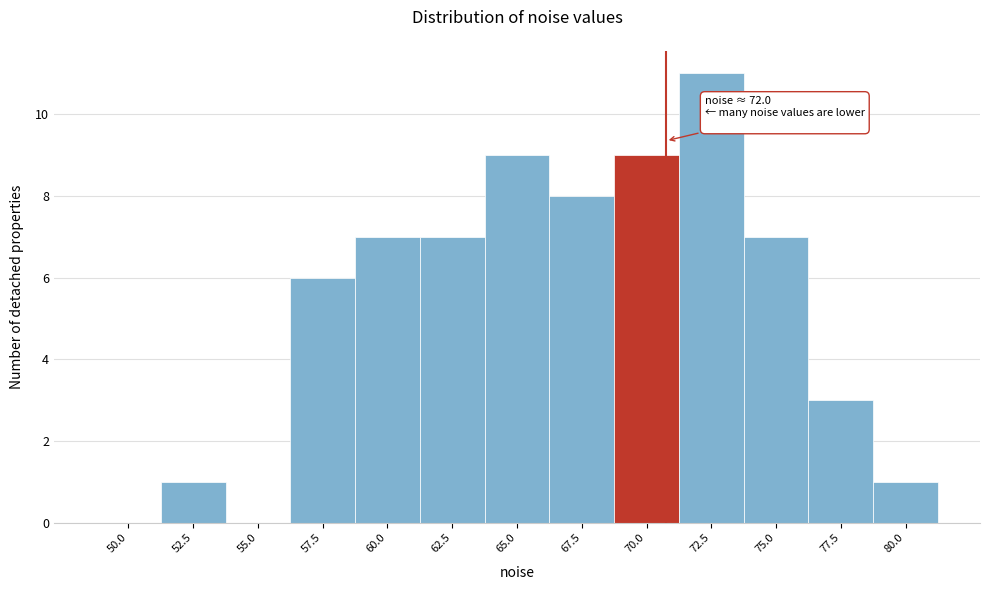

Reading left to right, what are all the values shown in this chart?

50.0=0	52.5=1	55.0=0	57.5=6	60.0=7	62.5=7	65.0=9	67.5=8	70.0=9	72.5=11	75.0=7	77.5=3	80.0=1